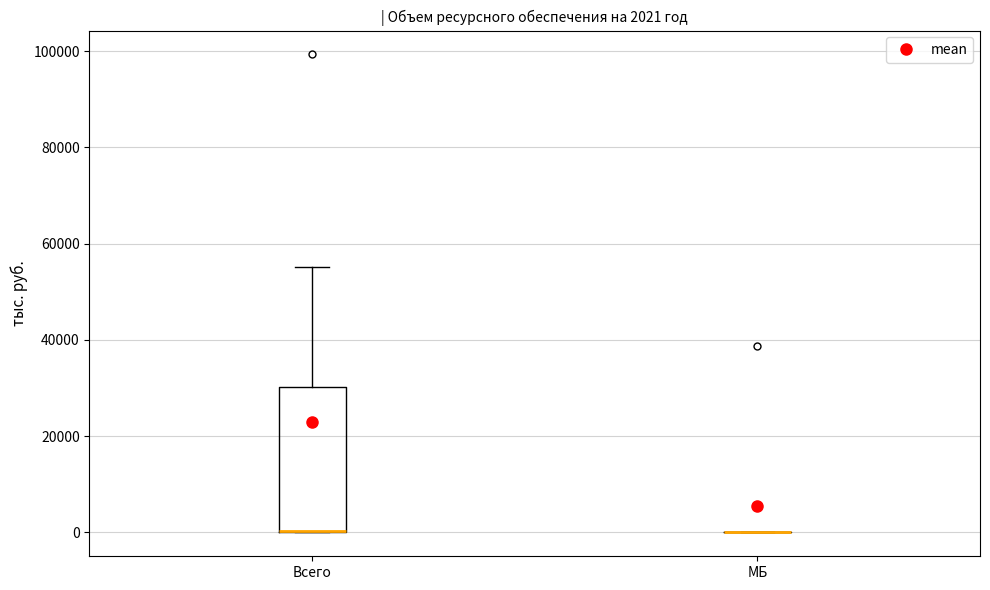

Comparing the boxes themselves (not the whiskers), which one is the tallest?

Всего